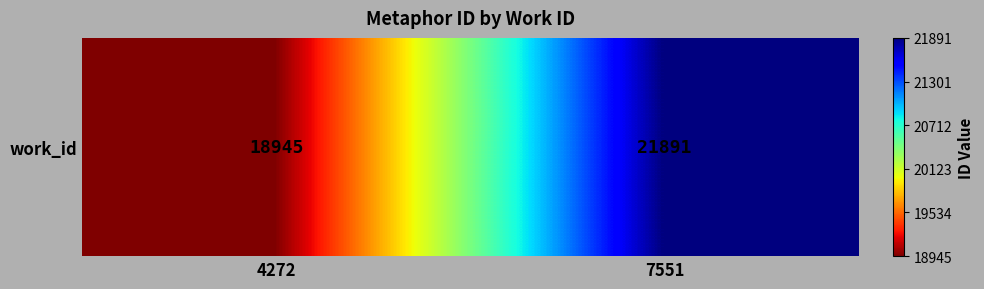

Is it true that the value at 4272 is 29966?

False